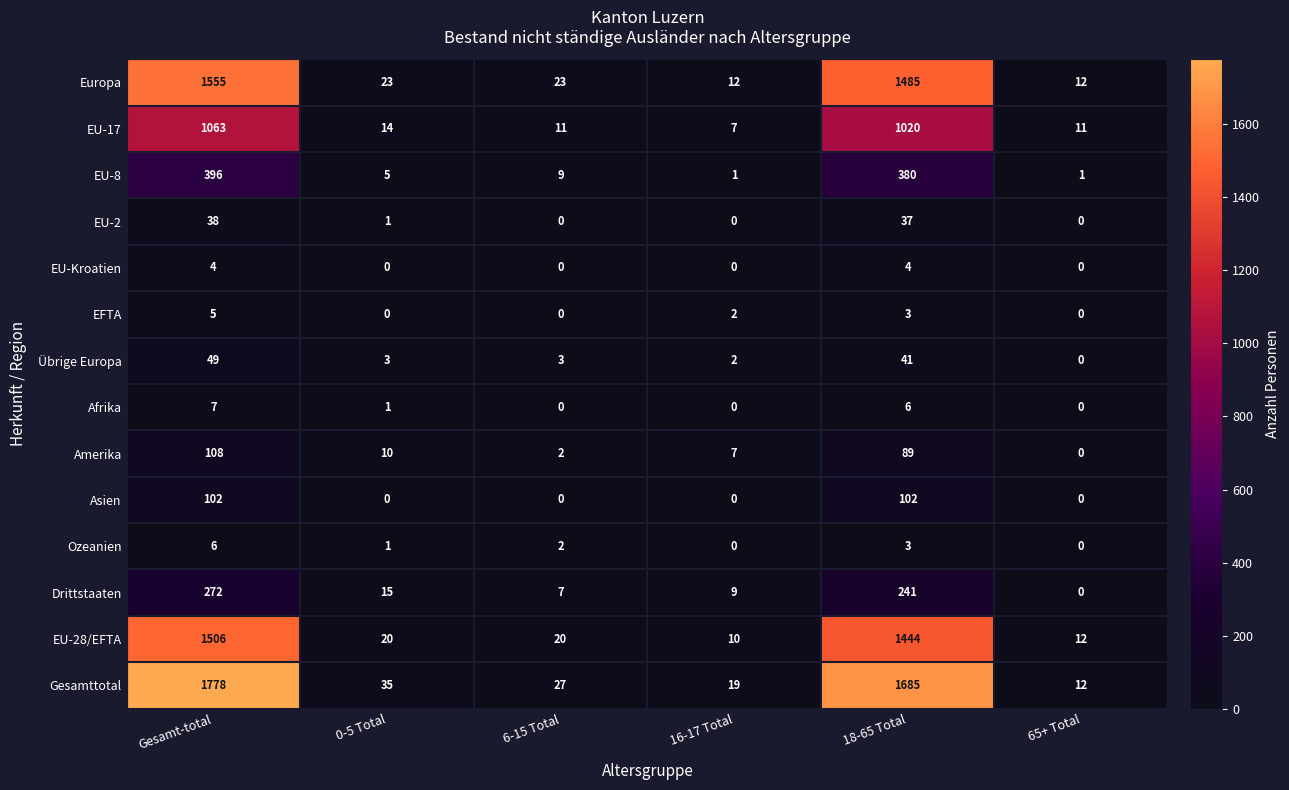

Which series has the widest spread of values?

Gesamttotal